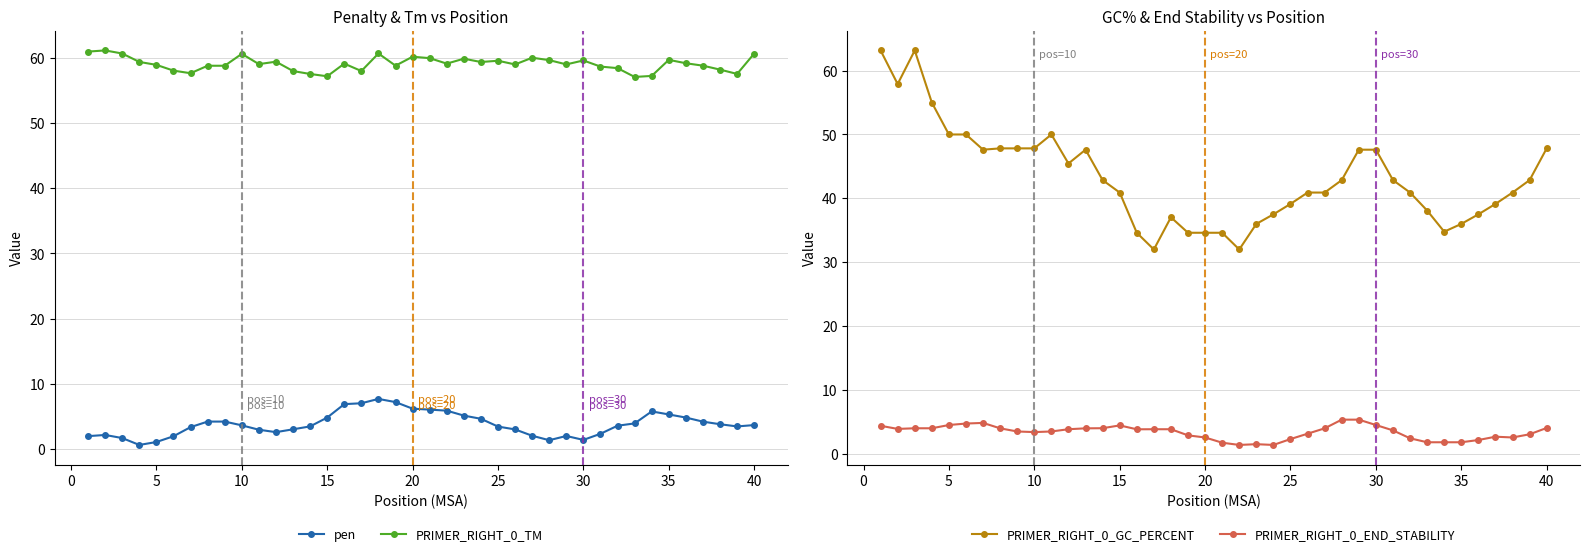

True or false: PRIMER_RIGHT_0_TM and pen intersect in this chart.

False